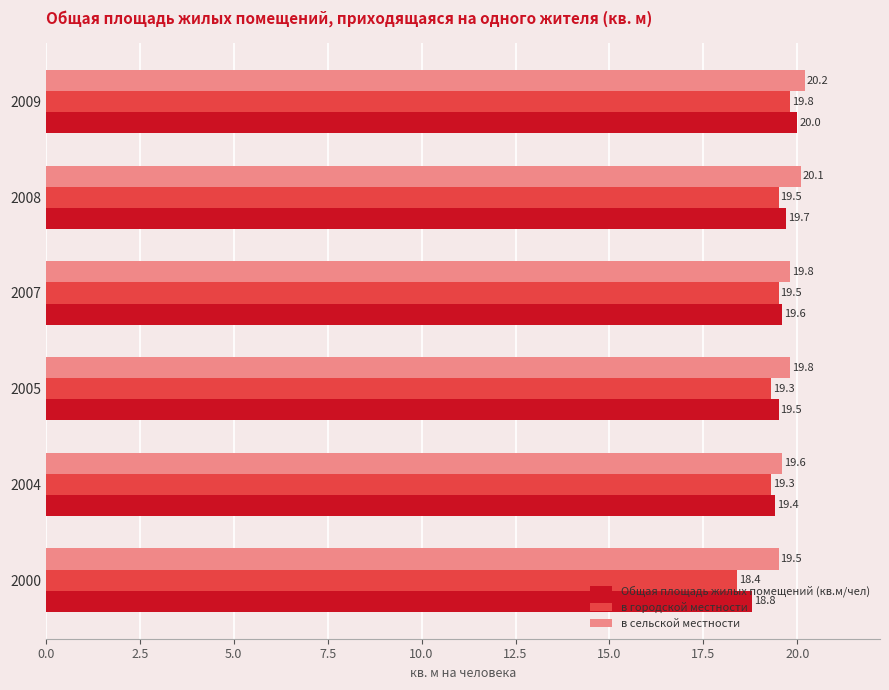

Which series has the largest total across all categories?

в сельской местности